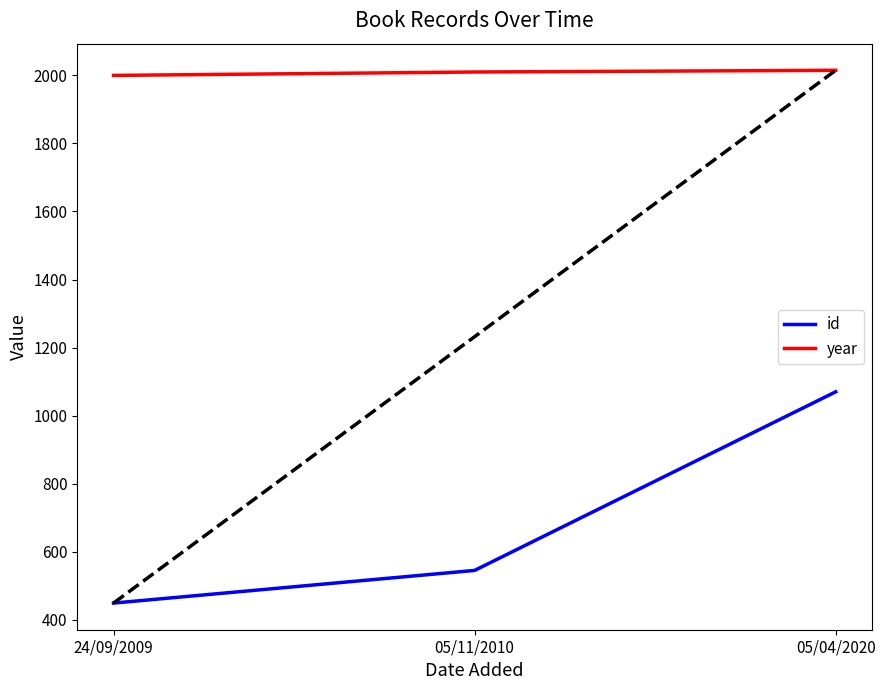

What is the lowest value of the id series?

449